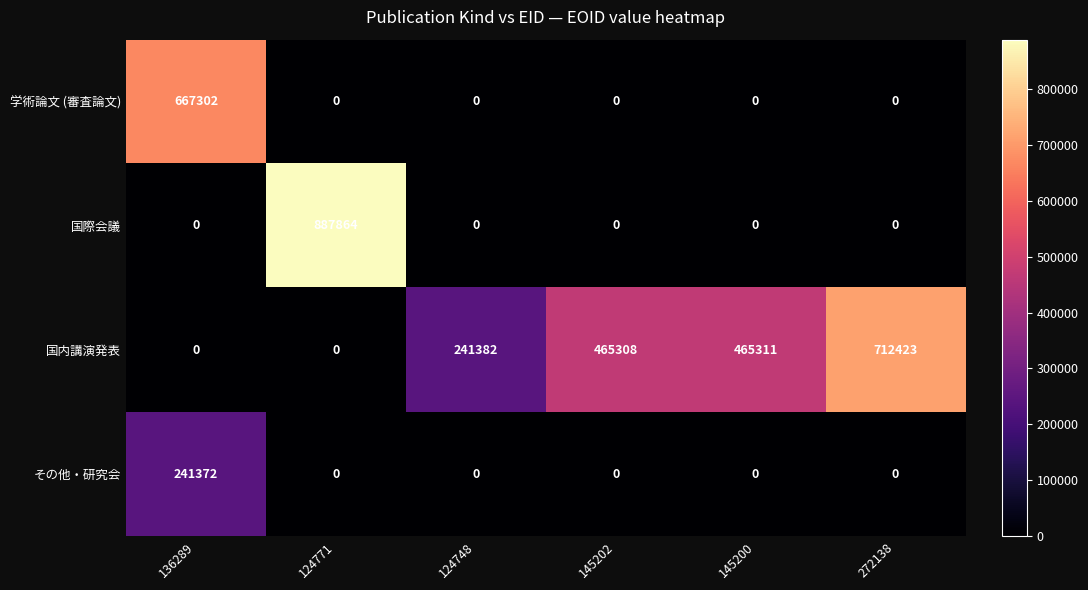

What is the difference between the second highest and minimum values in the 国内講演発表 series?

465311